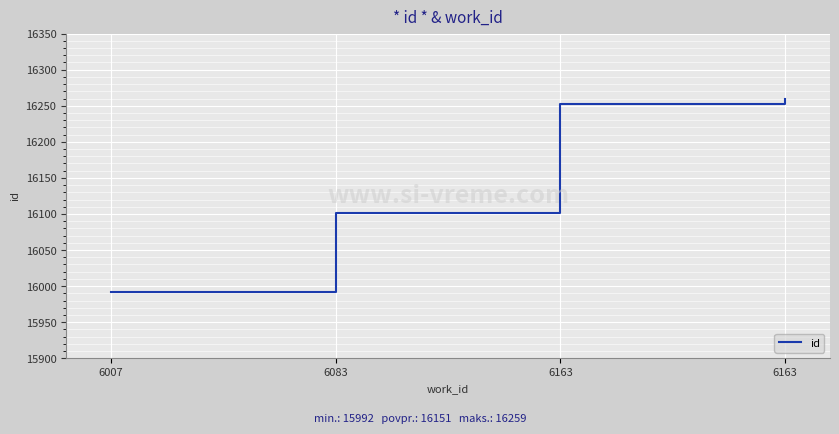

What is the difference between the maximum and minimum values?

267